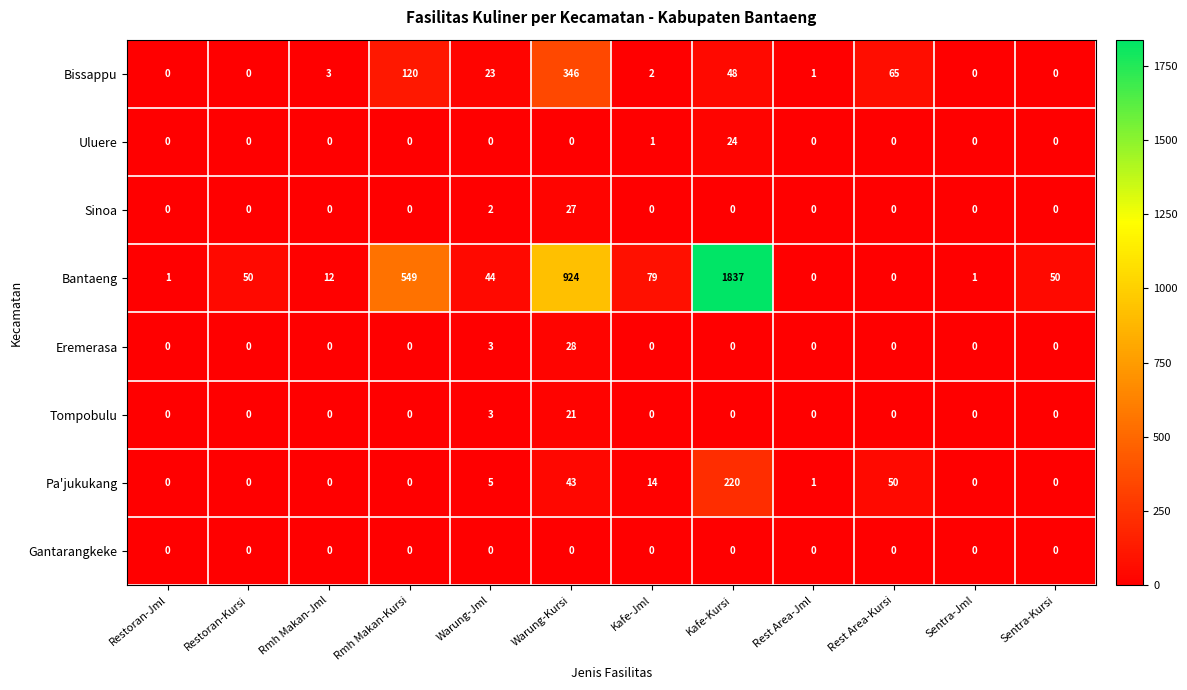

Which series changed the most between Restoran-Kursi and Rest Area-Kursi?

Bissappu